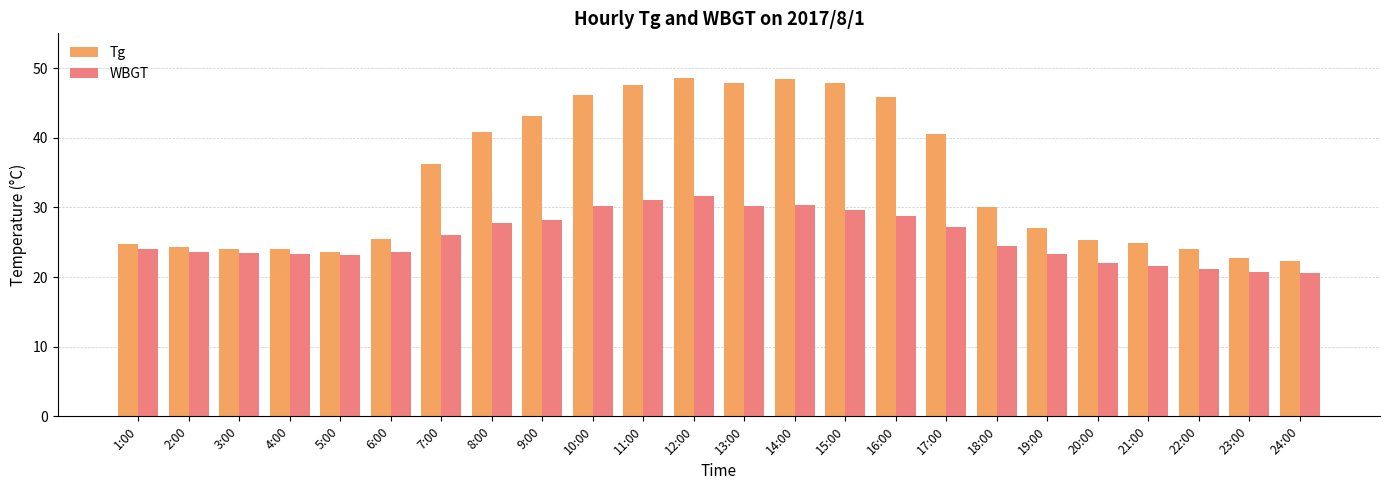

What is the spread (max minus min) of values at 14:00?

18.2